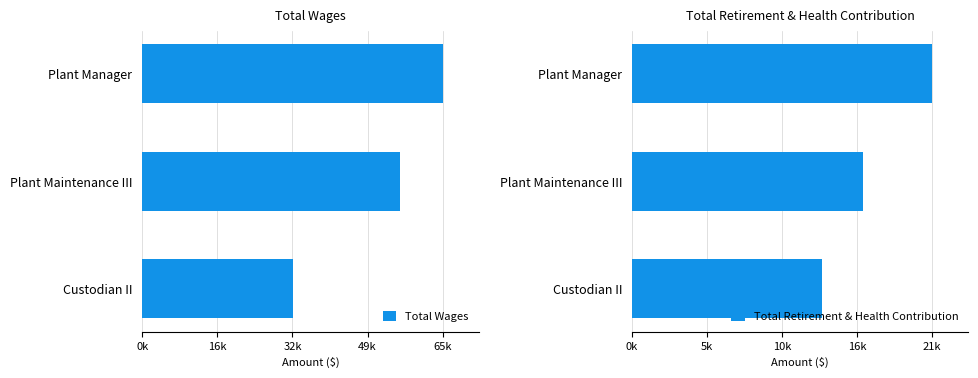

What are all the series names shown in the legend?

Total Wages, Total Retirement & Health Contribution